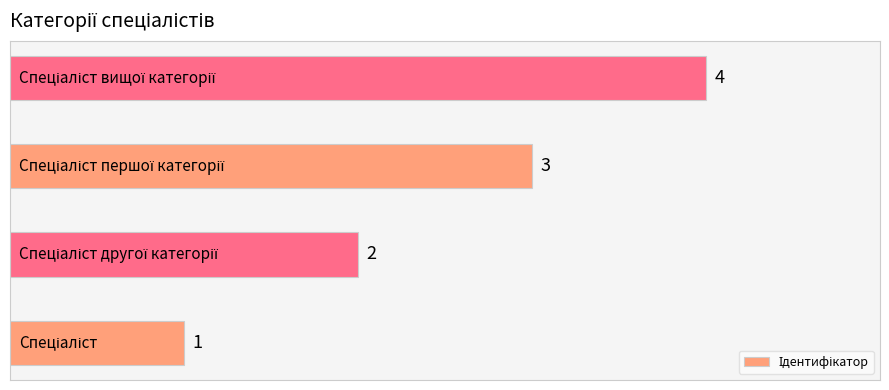

What is the sum of all values?

10